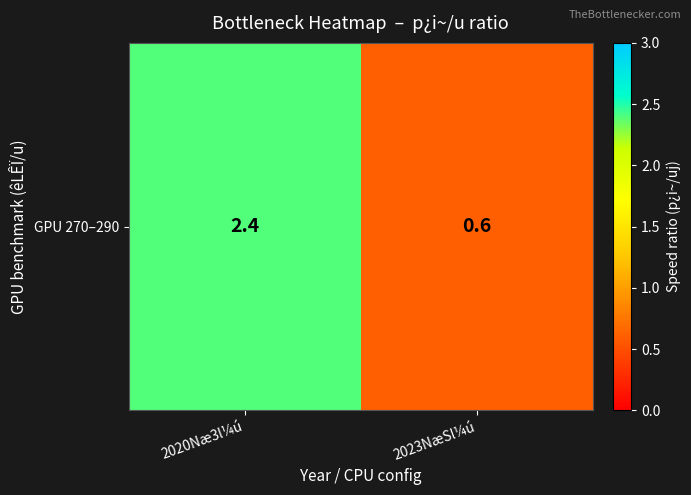

How many distinct data groups are displayed?

1